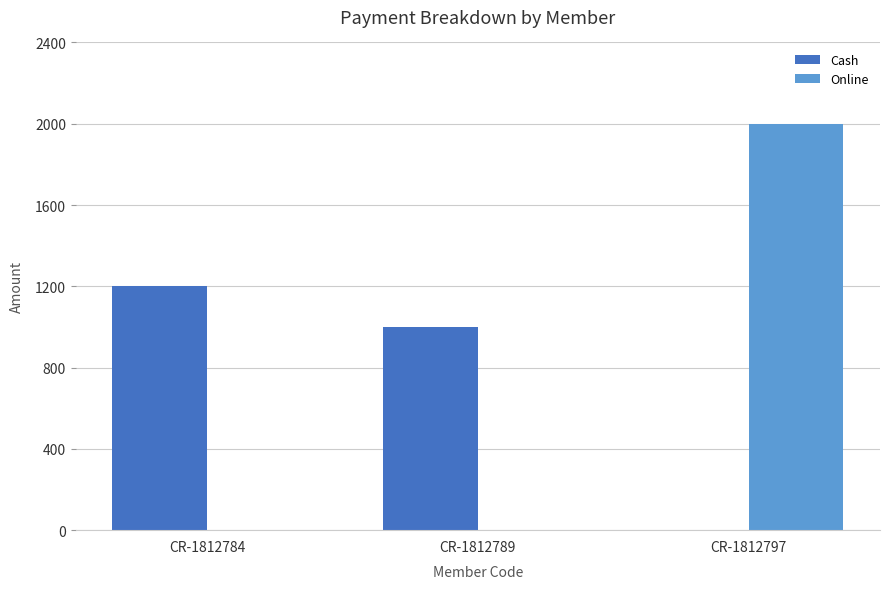

Is it true that Online equals -651 at CR-1812784?

False